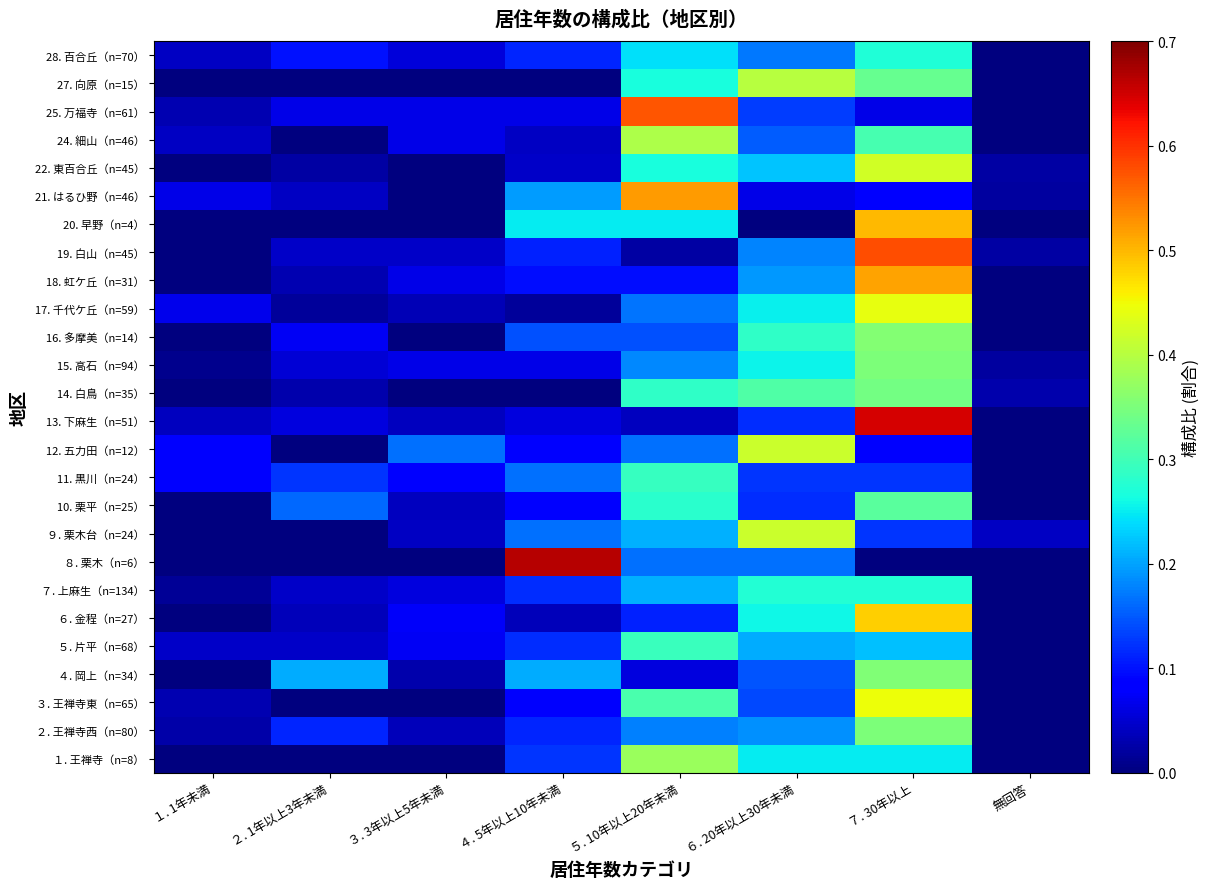

At how many categories does at least one series exceed 0?

8